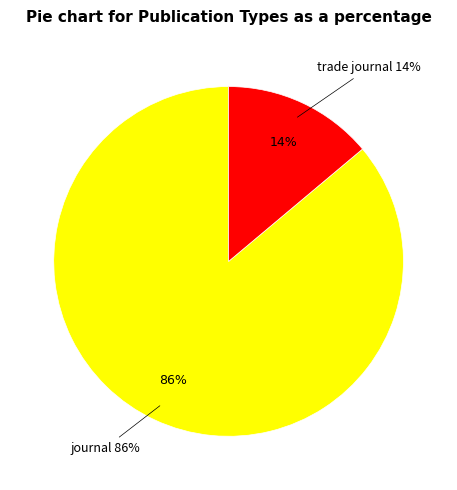

The journal slice represents 86% of the pie. True or false?

True